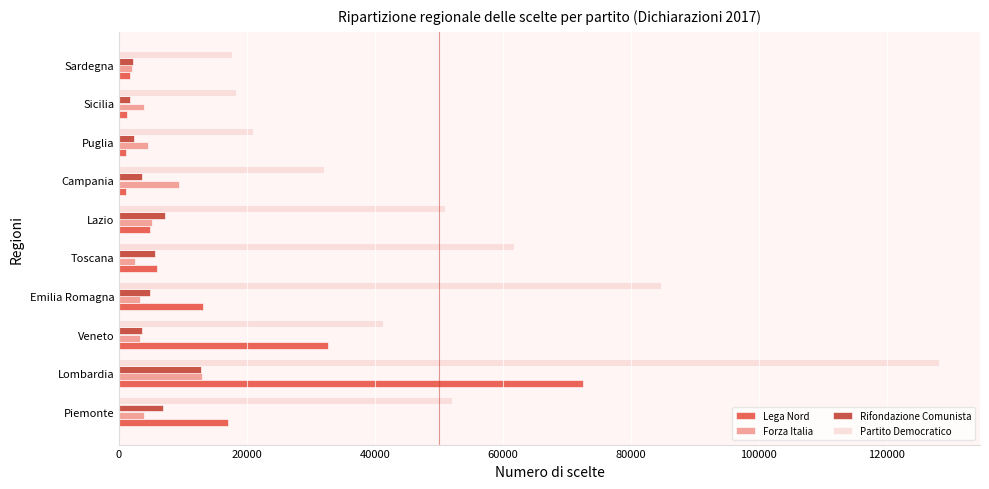

The Partito Democratico series shows 138427 at Emilia Romagna. True or false?

False